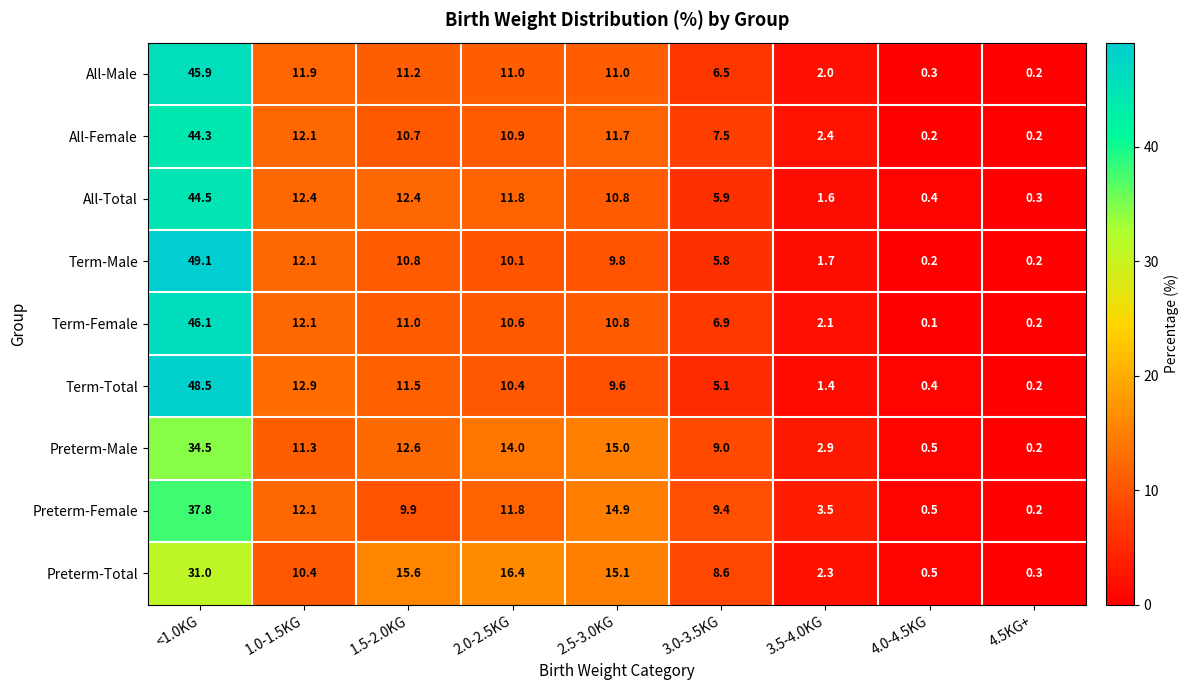

Rank the categories by Preterm-Total value from highest to lowest.

<1.0KG, 2.0-2.5KG, 1.5-2.0KG, 2.5-3.0KG, 1.0-1.5KG, 3.0-3.5KG, 3.5-4.0KG, 4.0-4.5KG, 4.5KG+